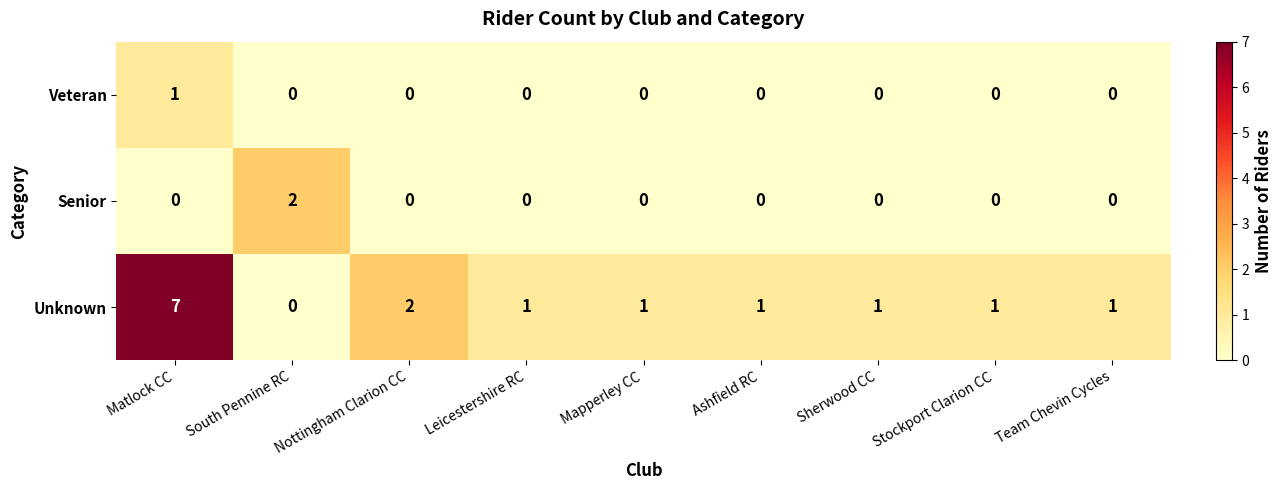

The Unknown series shows 1 at Team Chevin Cycles. True or false?

True